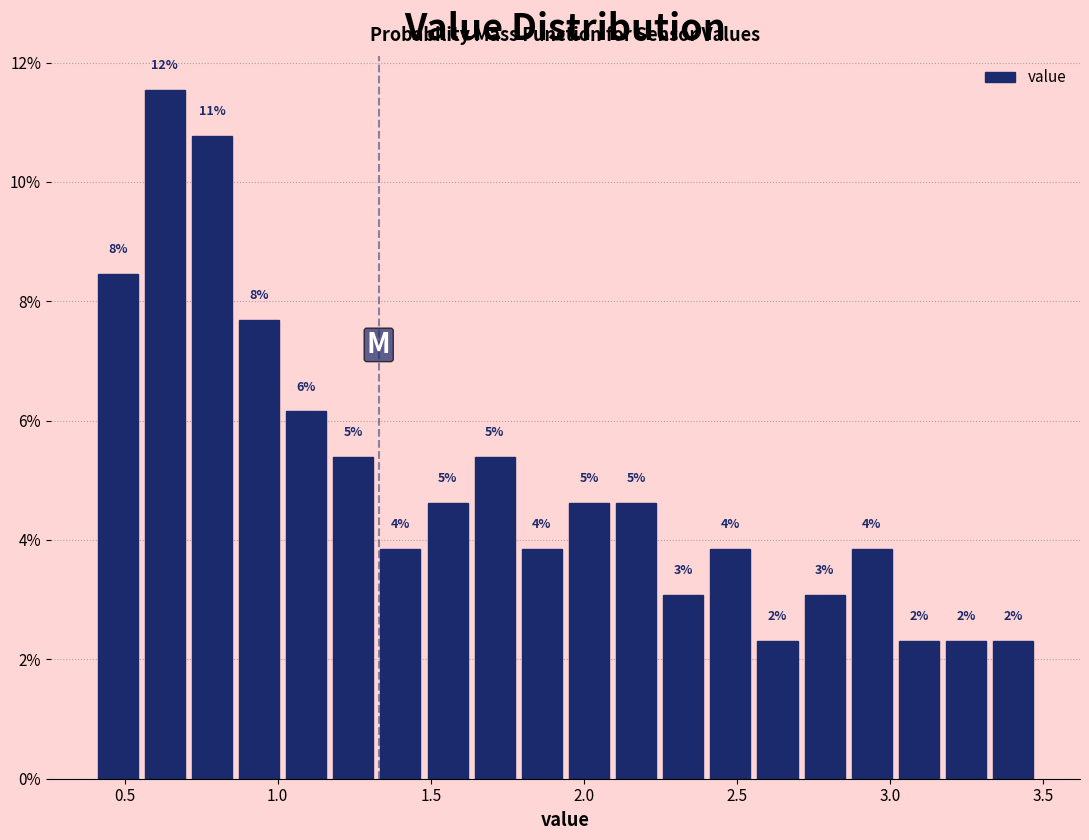

Read against the x-axis, roughly where is the centre of the tallest bar?

0.65